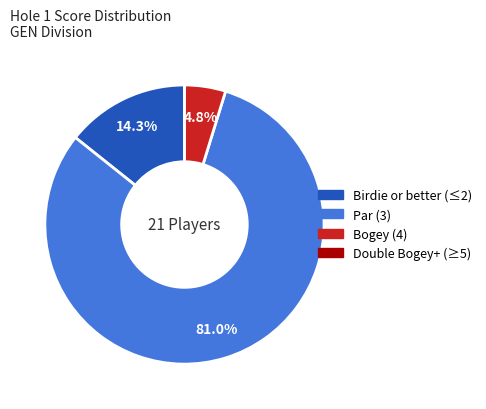

Is there a majority slice in this chart?

Yes